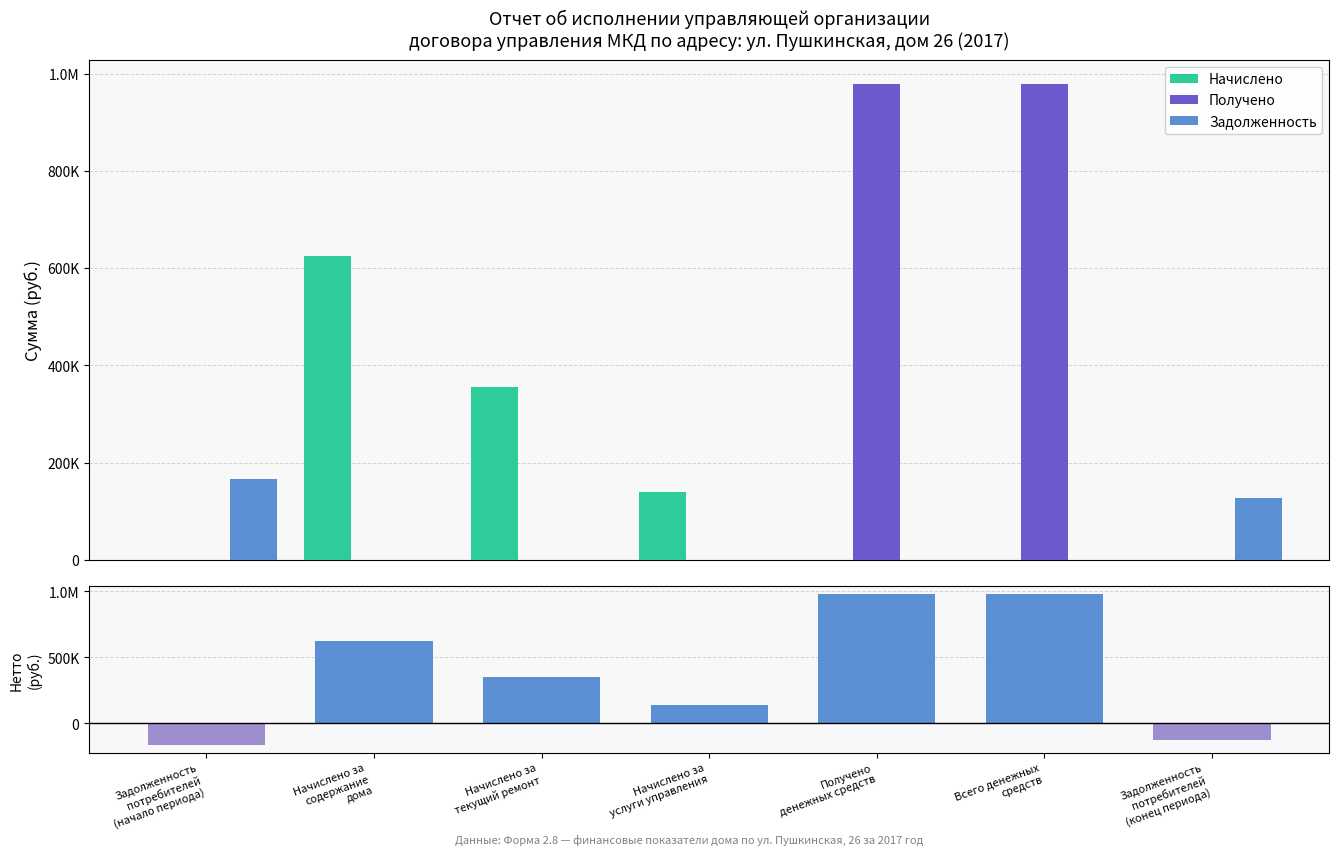

What is the label of the 4th bar from the left?

Начислено за
услуги управления